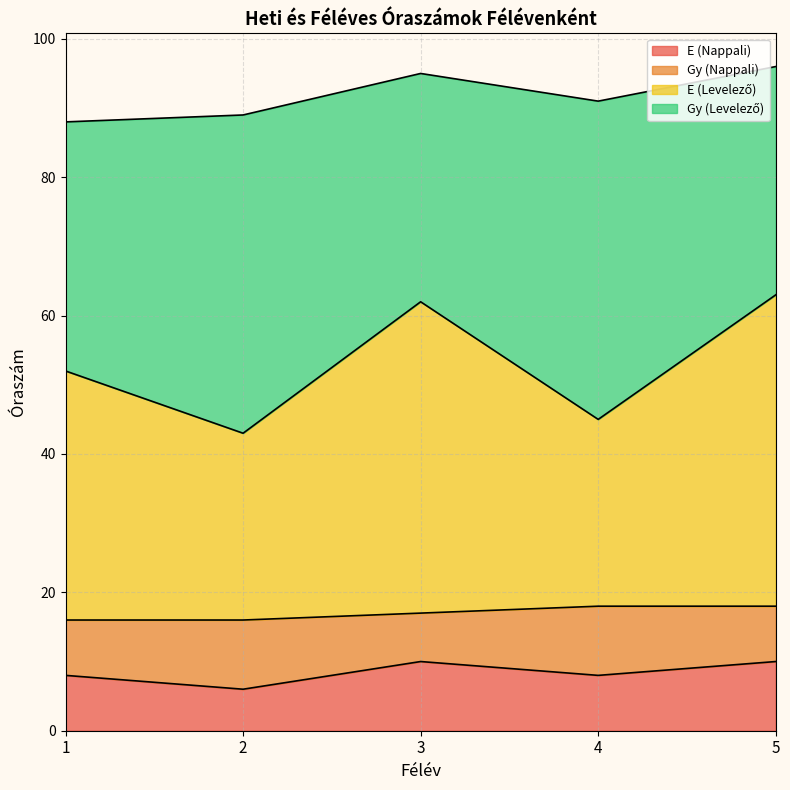

At which label is E (Levelező) closest to 53?

1